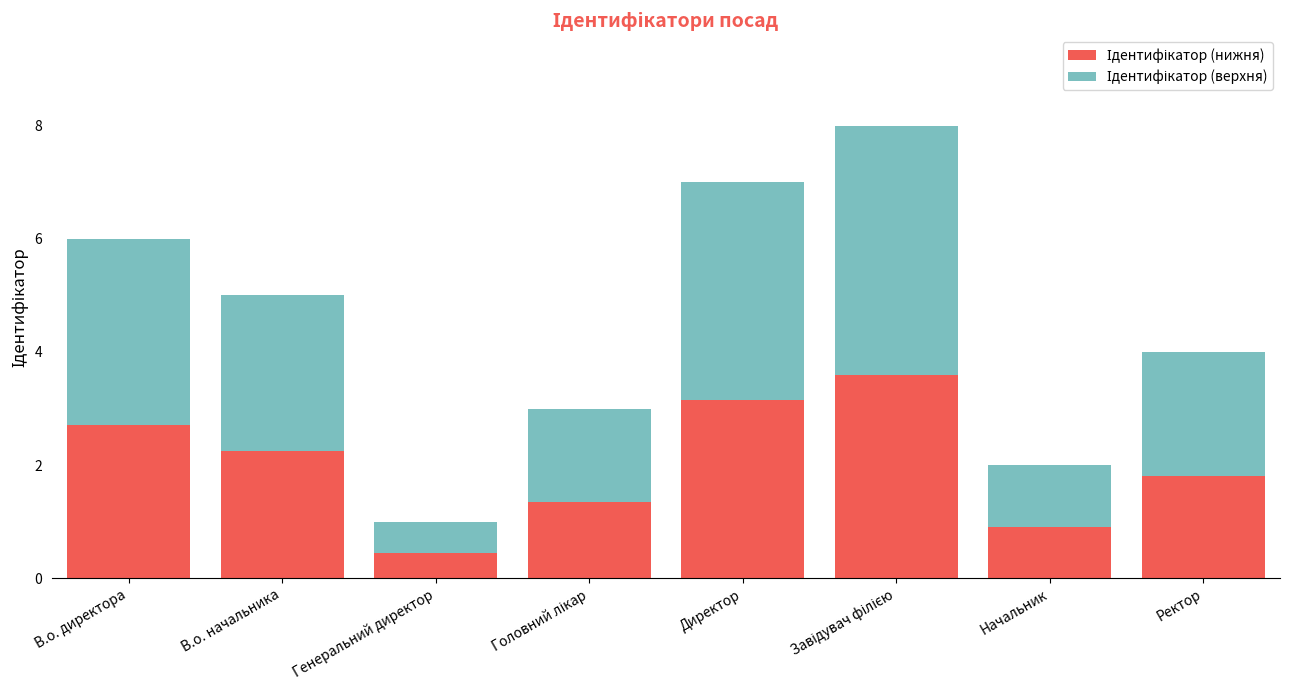

What is the total value across all series at В.о. директора?

6.0